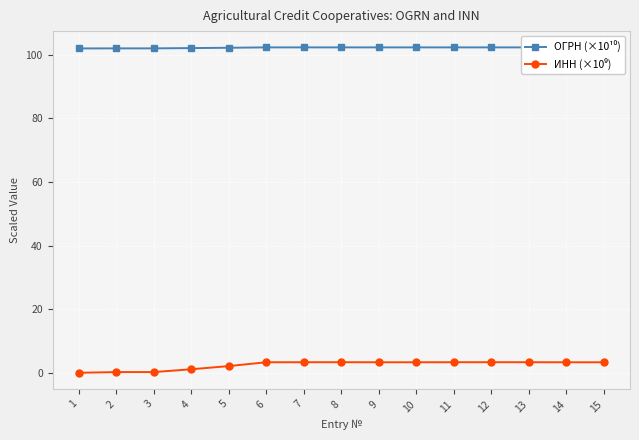

Is the value of ИНН (×10⁹) at 1 greater than the value of ОГРН (×10¹⁰) at 11?

No